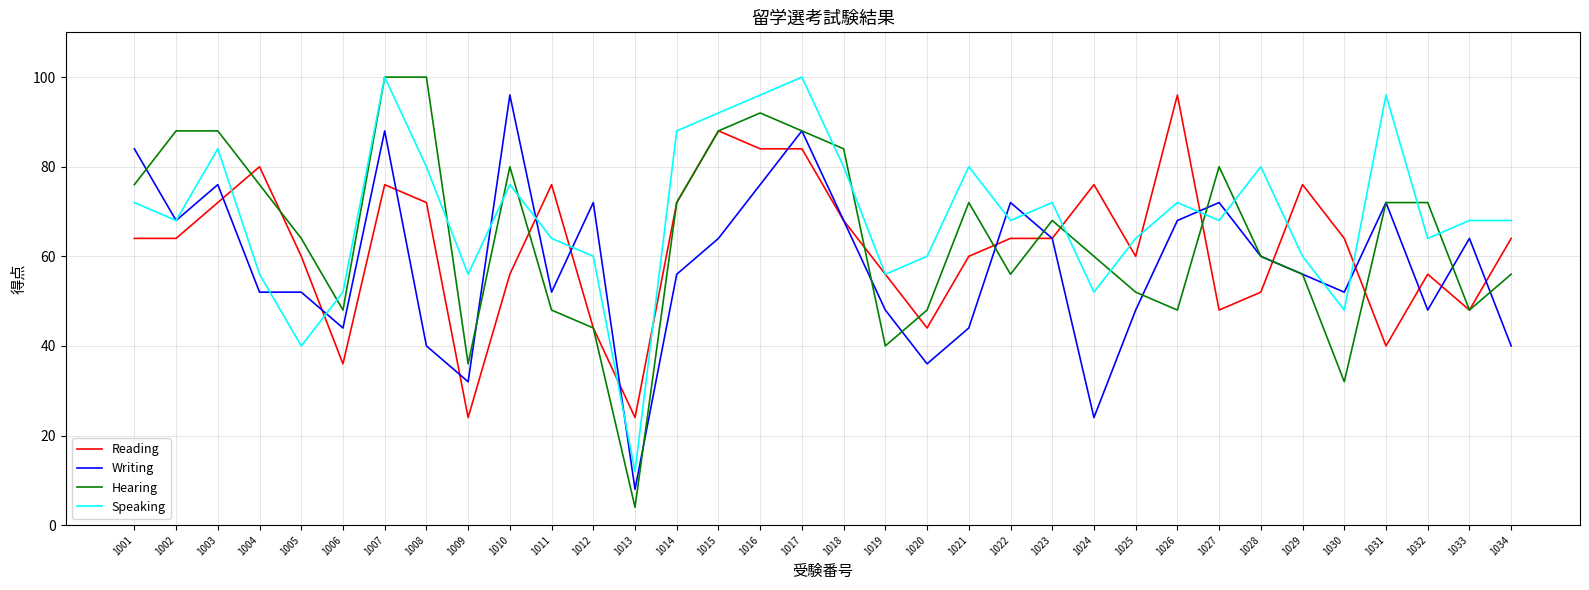

What is the approximate value of Reading at 1019, to the nearest 10?

60